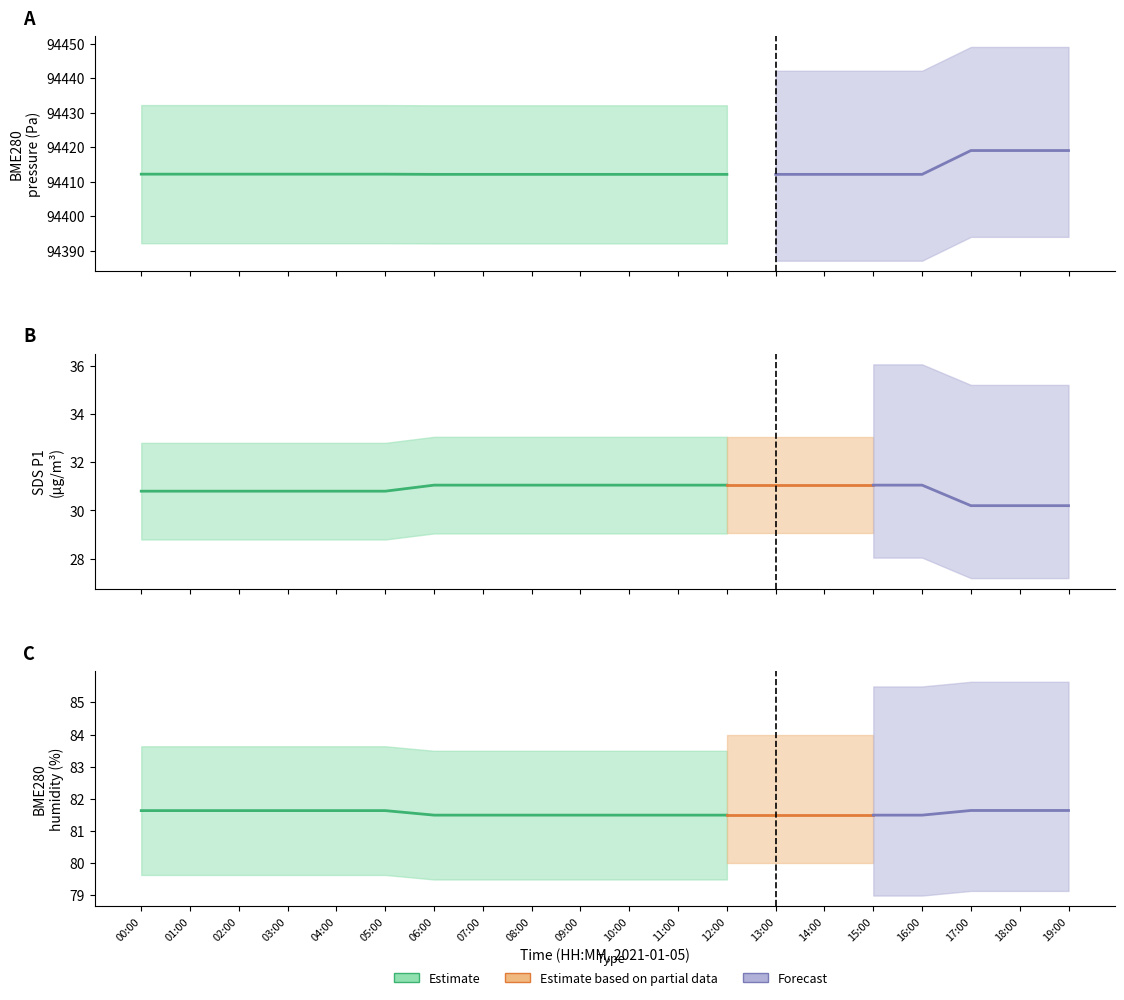

How many values in the SDS_P1 series are below 31?

9